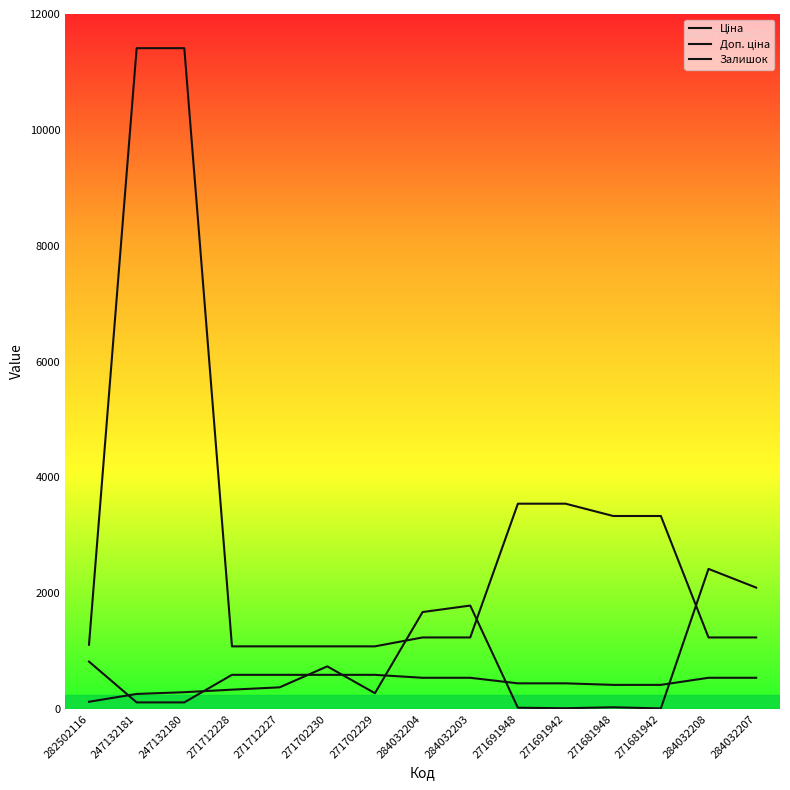

Is it true that Ціна equals 592.5 at 271691948?

False